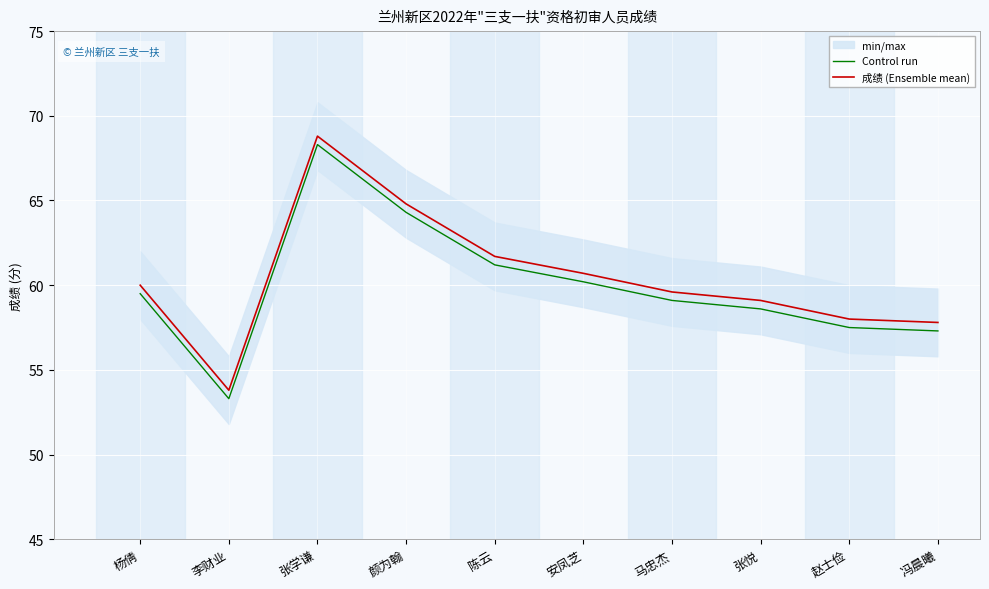

Reading right to left, transcribe all the data shown in this chart.

Control run: 冯晨曦=57.3	赵士俭=57.5	张悦=58.6	马忠杰=59.1	安凤芝=60.2	陈云=61.2	颜为翰=64.3	张学谦=68.3	李财业=53.3	杨倩=59.5
成绩 (Ensemble mean): 冯晨曦=57.8	赵士俭=58.0	张悦=59.1	马忠杰=59.6	安凤芝=60.7	陈云=61.7	颜为翰=64.8	张学谦=68.8	李财业=53.8	杨倩=60.0